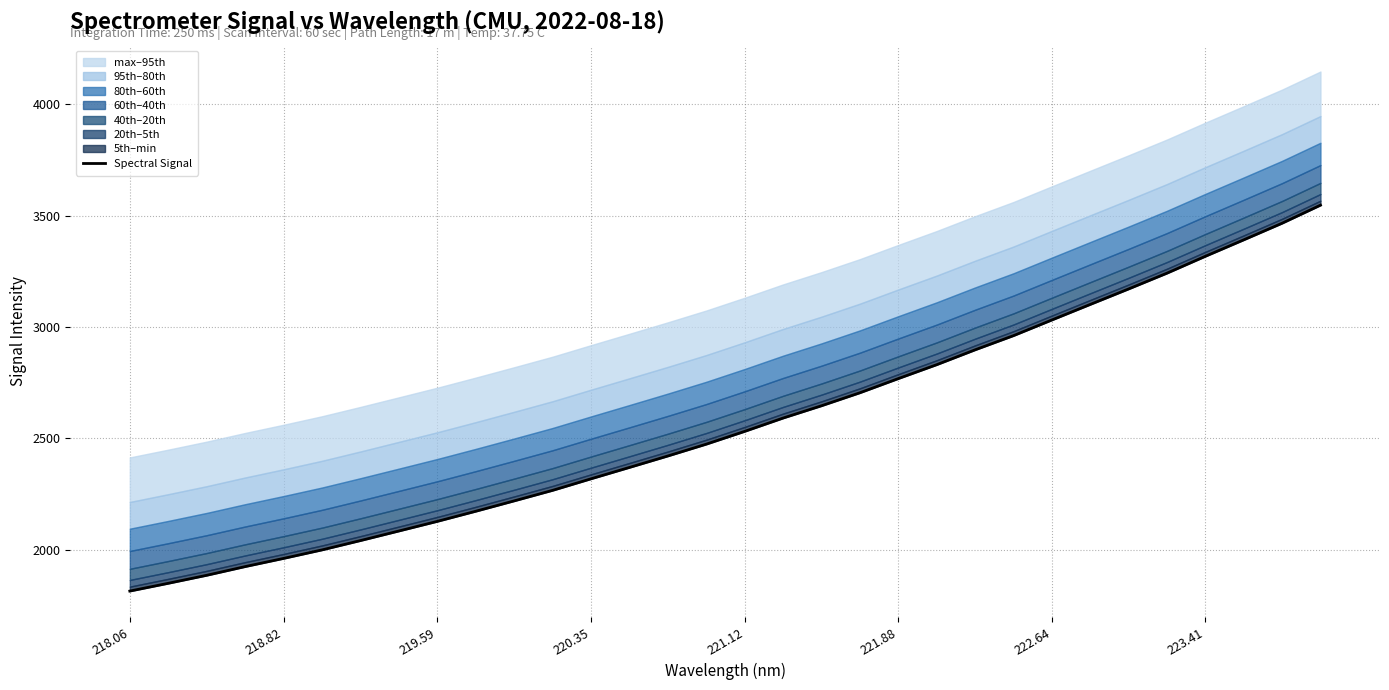

What is the minimum value shown in the chart?

1814.6